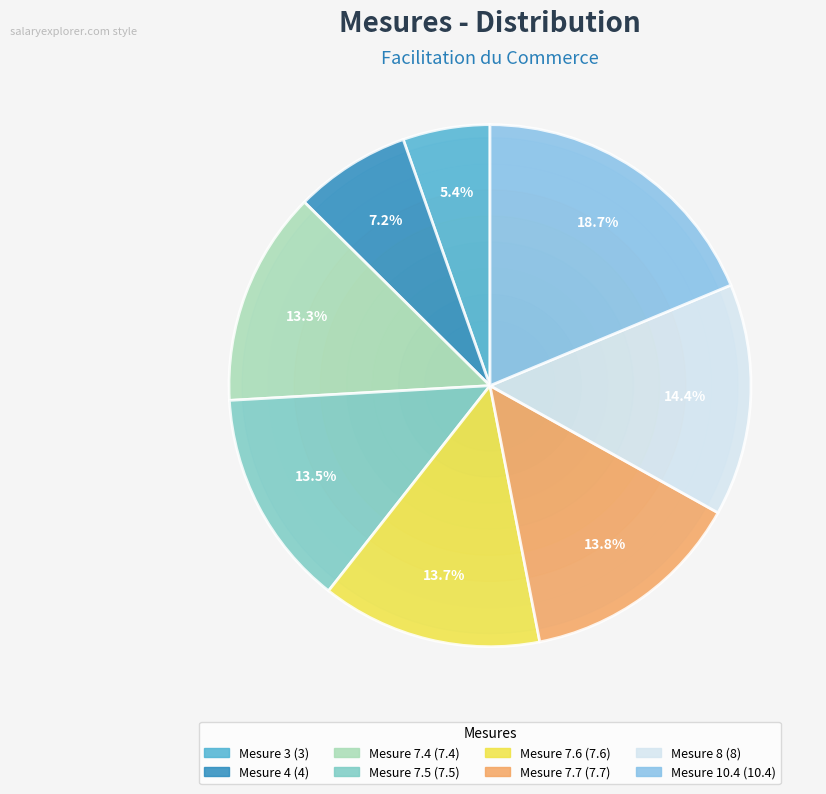

The Mesure 7.4 slice represents 7% of the pie. True or false?

False